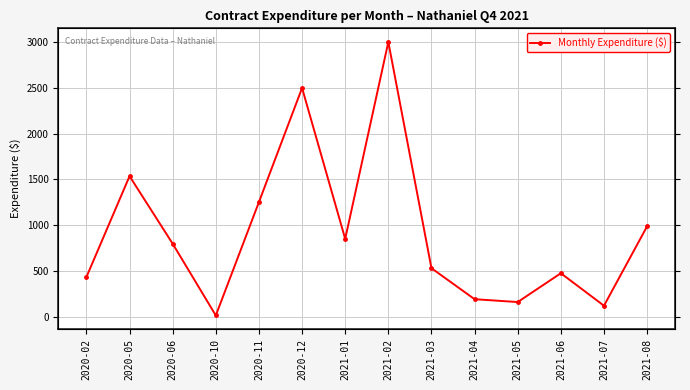

What is the maximum value shown in the chart?

3000.0